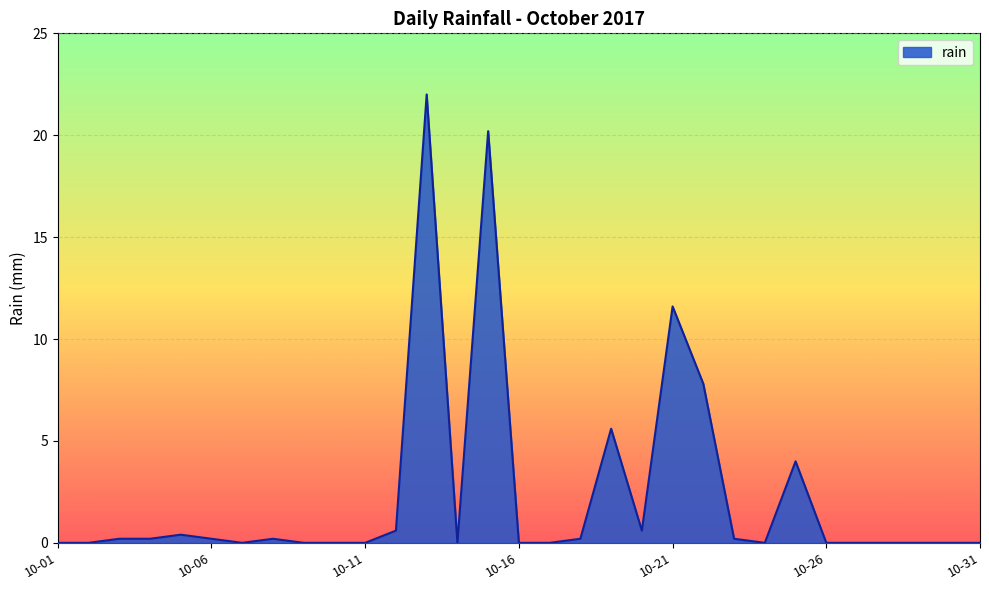

What is the difference between the maximum and minimum values?

22.0